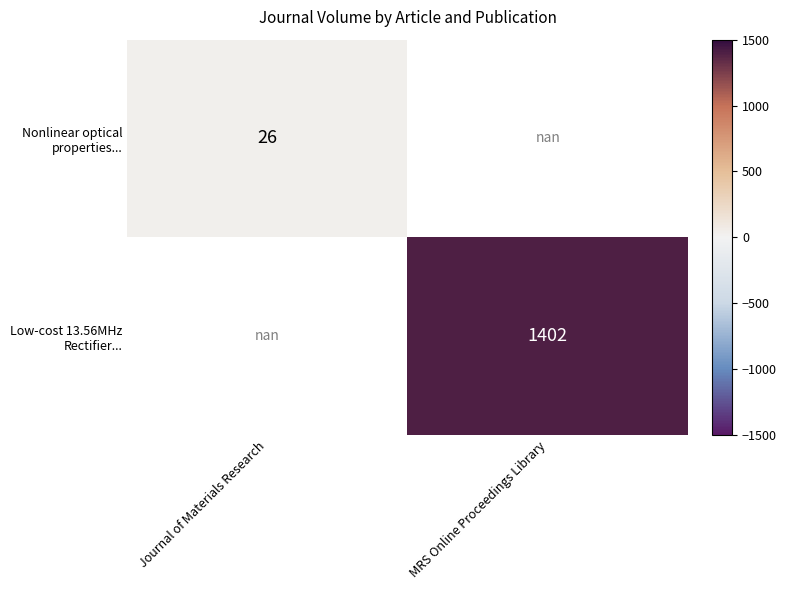

Which category has the highest value in the Nonlinear optical properties... series?

Journal of Materials Research